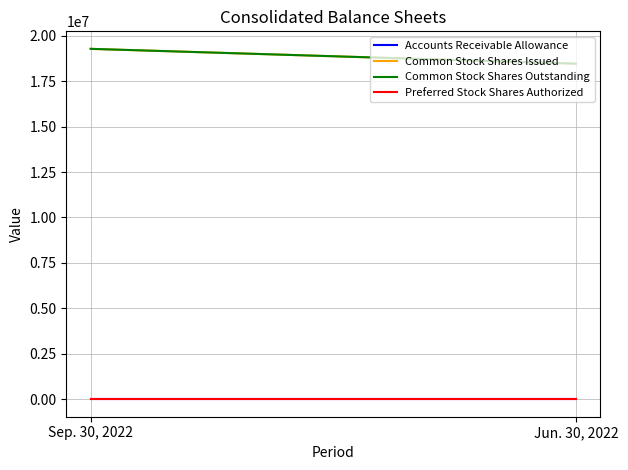

Does the chart display data point markers on the line(s)?

No